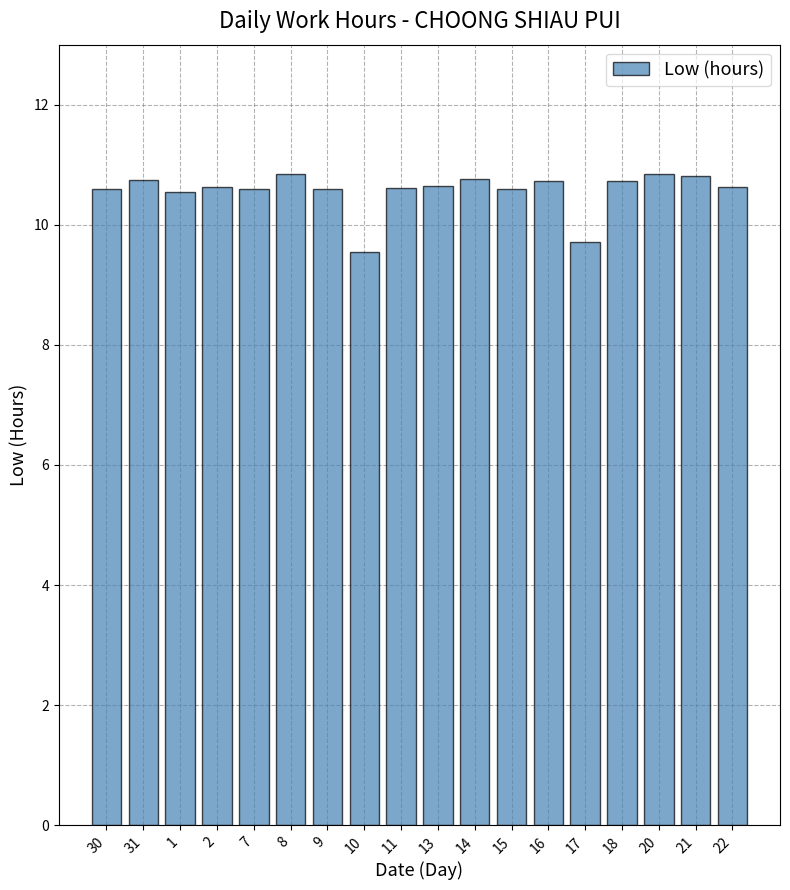

Is it true that the value at 20 is 10.8?

True